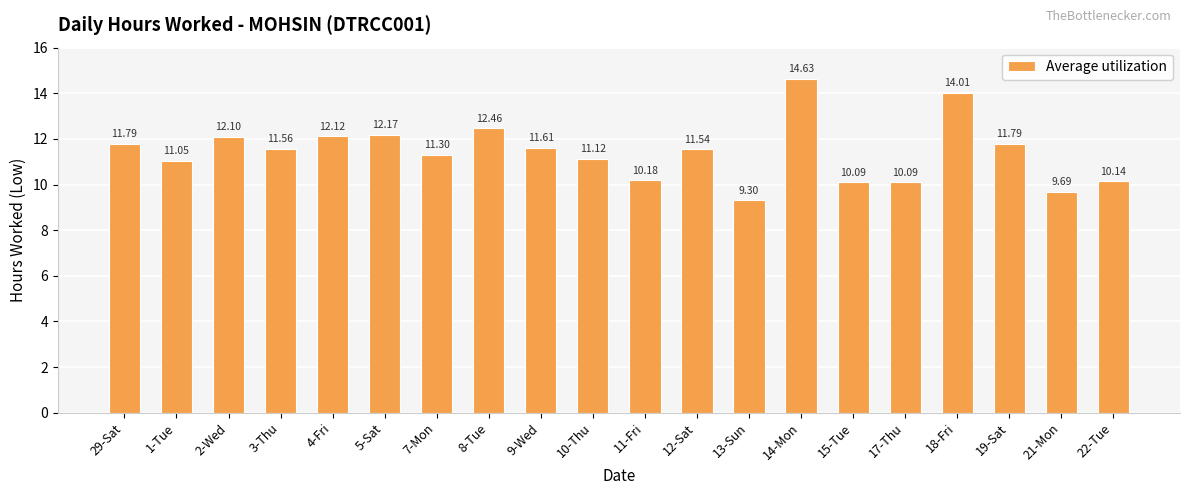

Are the bars horizontal?

No